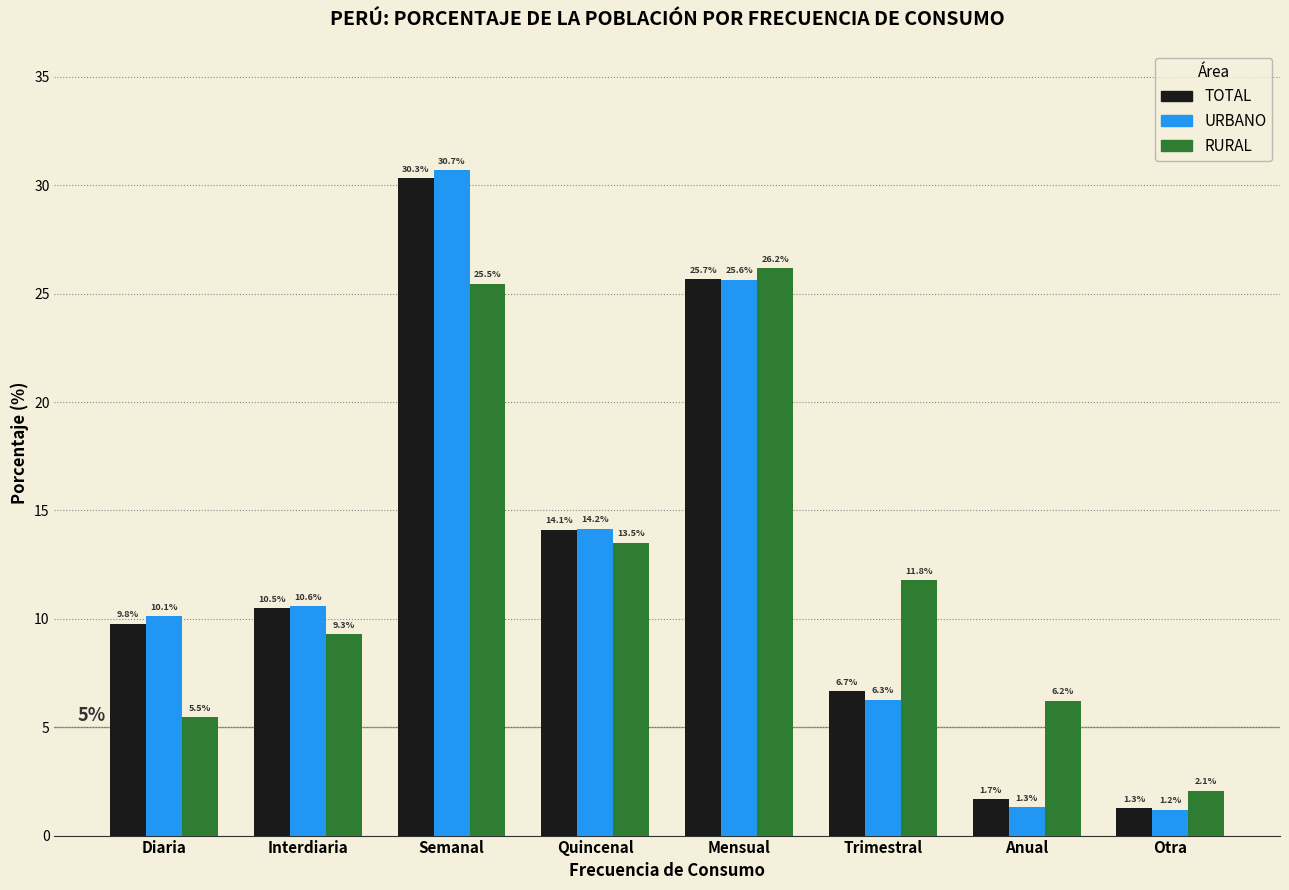

Reading left to right, list all the values displayed in this chart.

TOTAL: 9.8	10.5	30.3	14.1	25.7	6.7	1.7	1.3
URBANO: 10.1	10.6	30.7	14.2	25.6	6.3	1.3	1.2
RURAL: 5.5	9.3	25.5	13.5	26.2	11.8	6.2	2.1